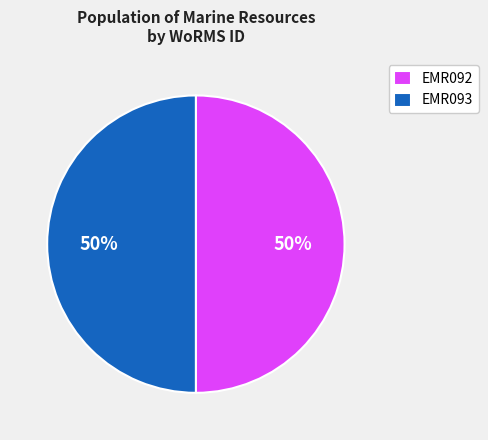

To the nearest percent, what percentage of the pie is EMR093?

50%